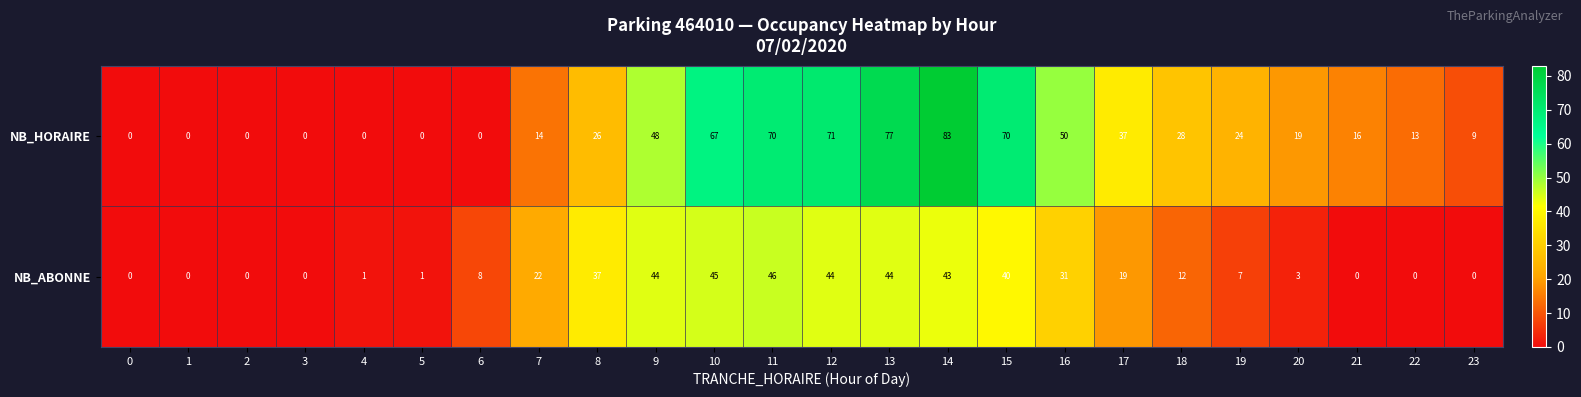

What is the sum of all NB_HORAIRE values?

722